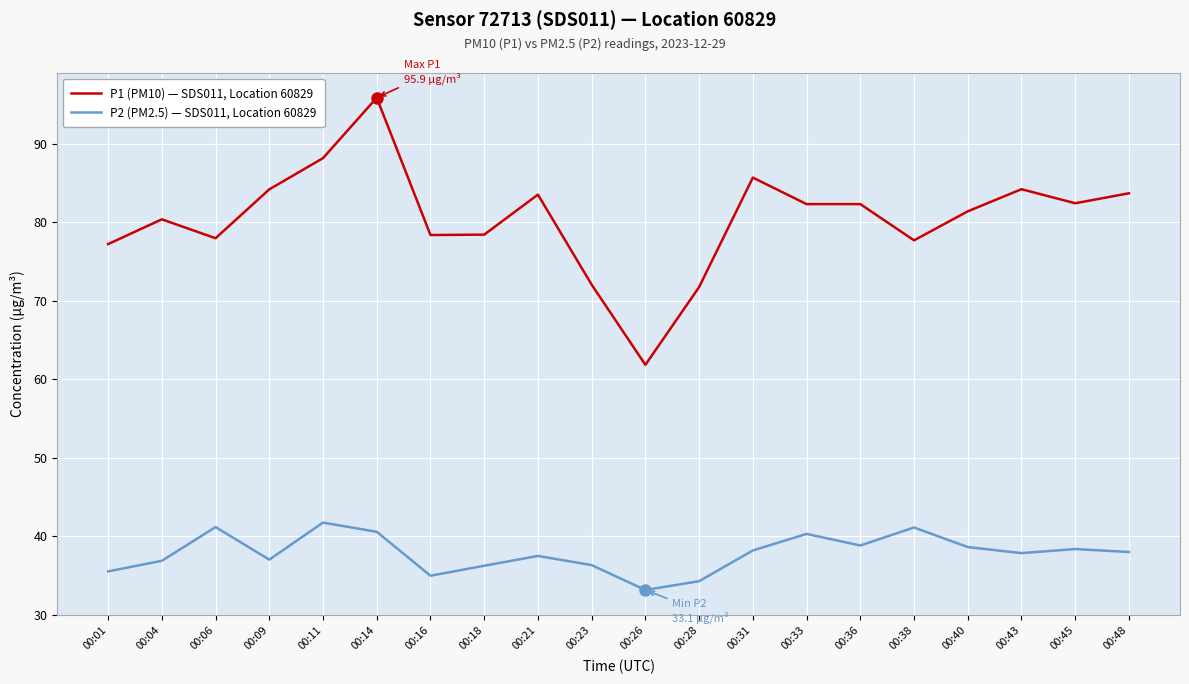

Does the chart have visible grid lines?

Yes